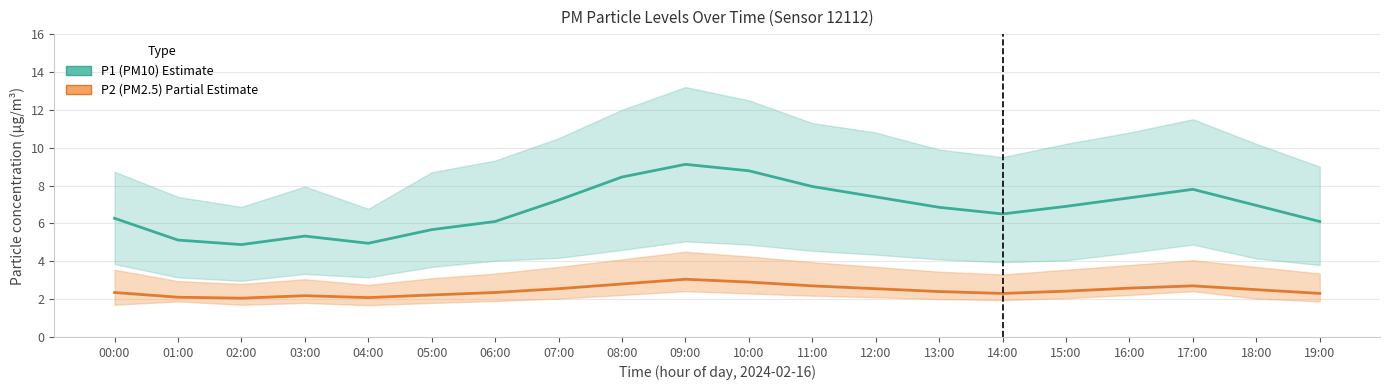

The value of P1 (PM10) at 08:00 is 8.4. True or false?

True